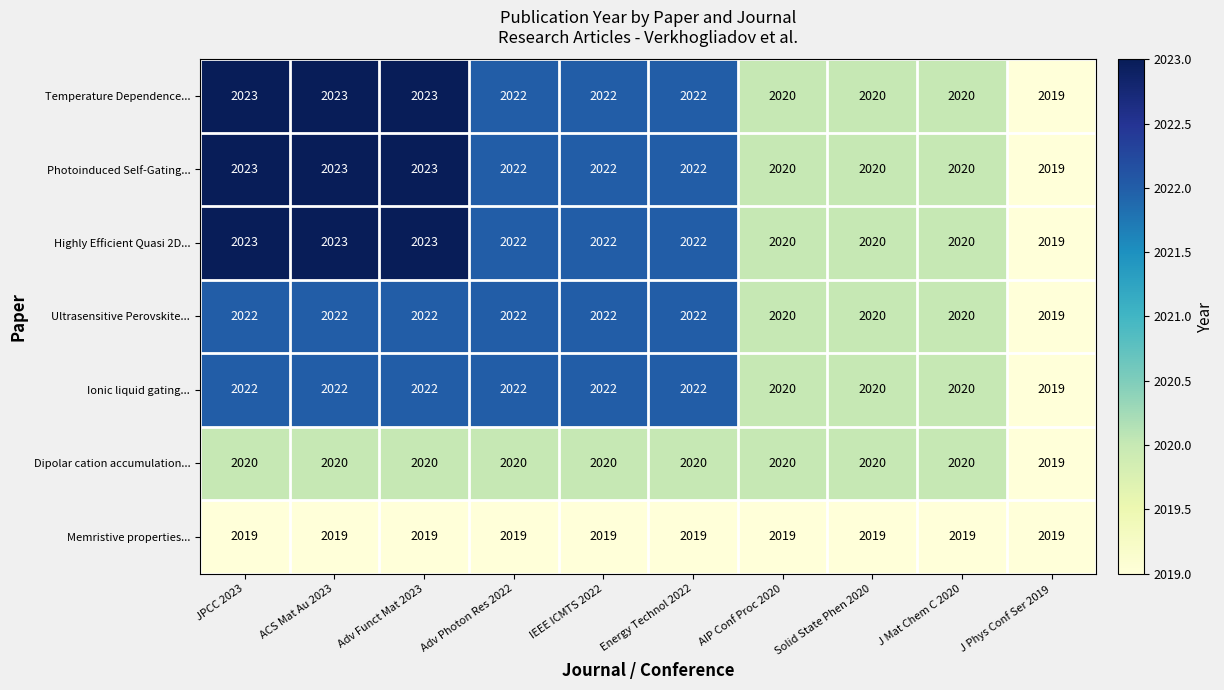

What is the spread (max minus min) of values at JPCC 2023?

4